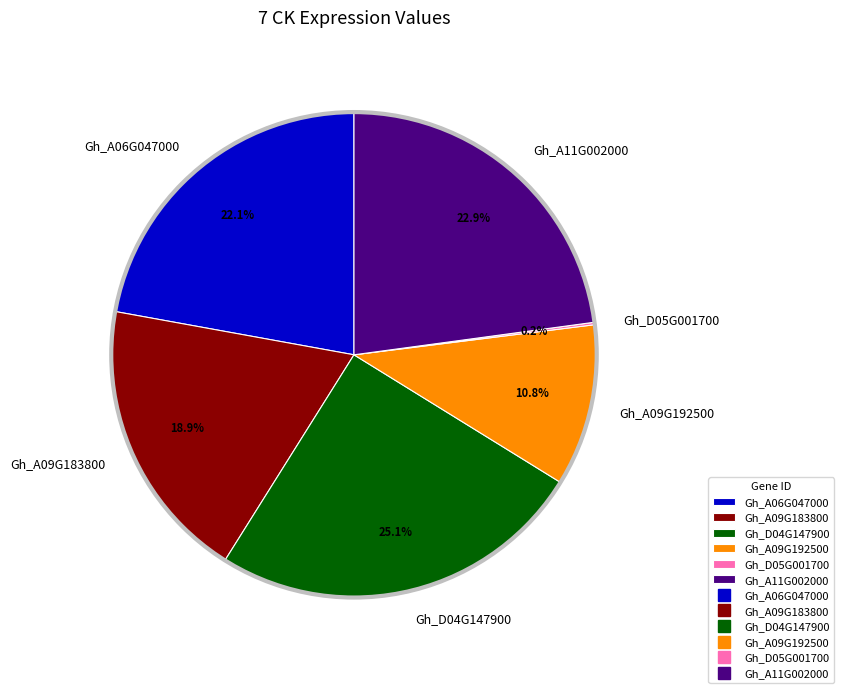

Does Gh_A11G002000 account for over 50% of the chart?

No